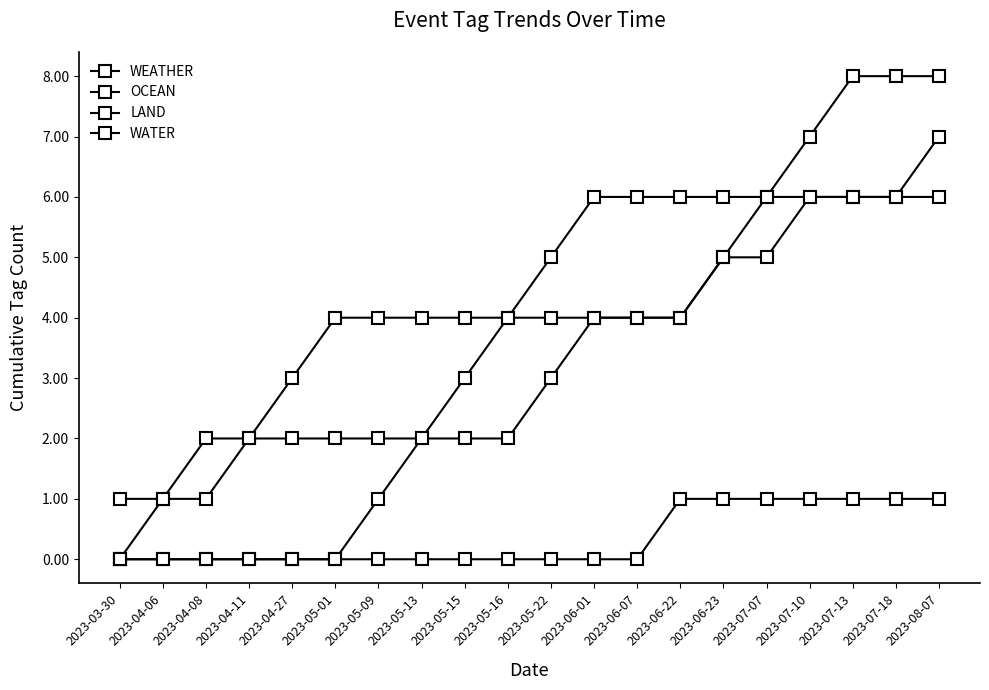

How many series are shown in this chart?

4